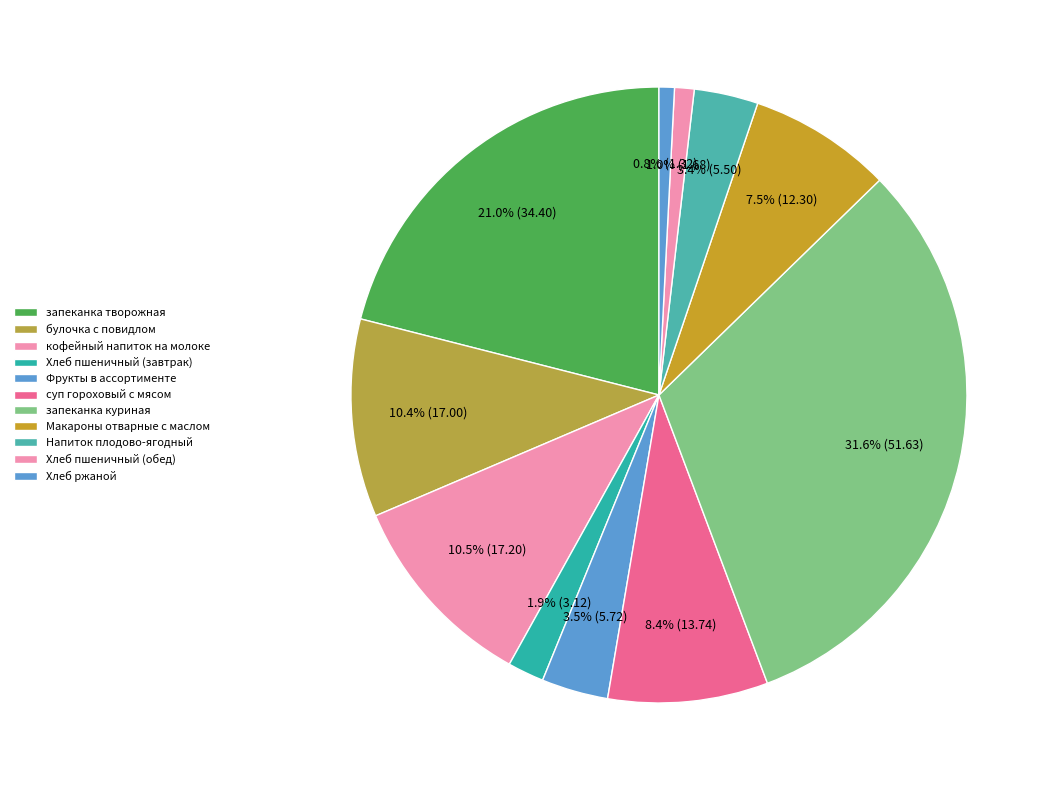

Count the number of slices in the pie.

11